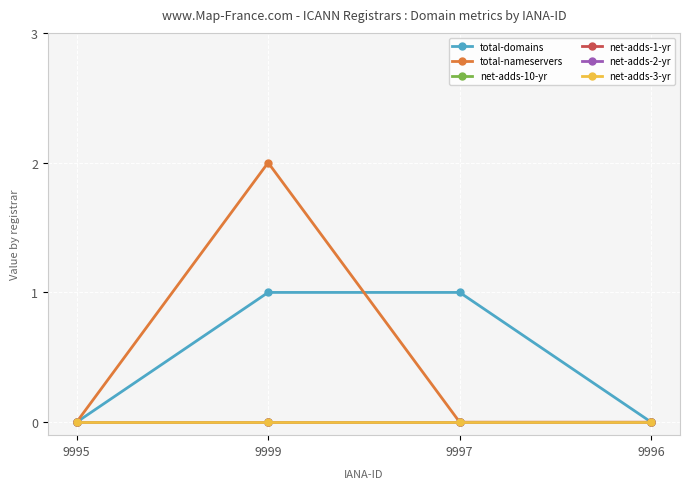

True or false: net-adds-1-yr and net-adds-10-yr cross at least once.

False